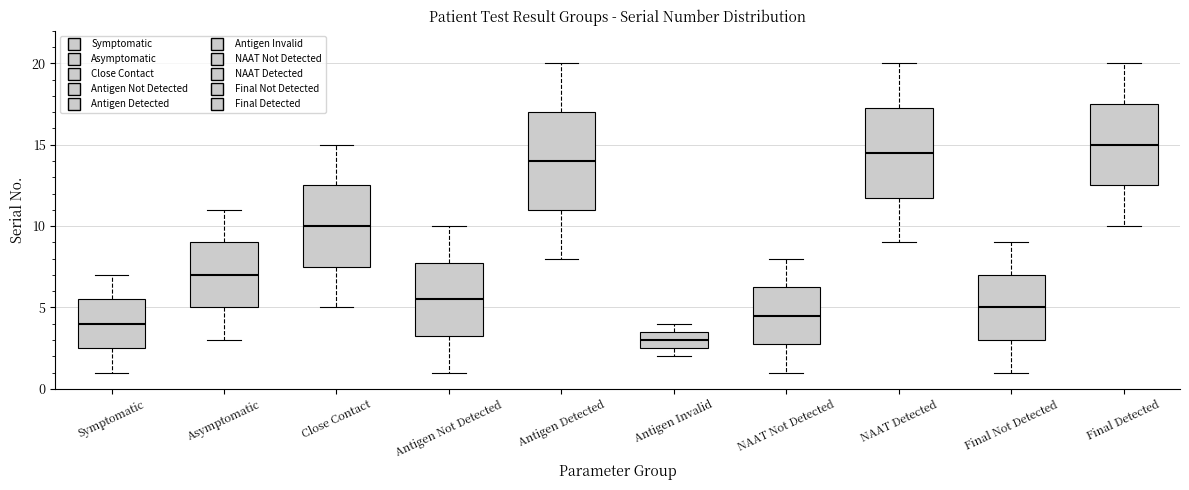

Reading left to right, transcribe this box plot: for each box, give where its median line is, the range the box spans, and where its two whiskers end, as read against the y-axis. The values are not printed on the chart, so give them approximately, as read against the axis.

Symptomatic: median 4.0, box 2.5 to 5.5, whiskers 1.0 to 7.0
Asymptomatic: median 7.0, box 5.0 to 9.0, whiskers 3.0 to 11.0
Close Contact: median 10.0, box 7.5 to 12.5, whiskers 5.0 to 15.0
Antigen Not Detected: median 5.5, box 3.5 to 8.0, whiskers 1.0 to 10.0
Antigen Detected: median 14.0, box 11.0 to 17.0, whiskers 8.0 to 20.0
Antigen Invalid: median 3.0, box 2.5 to 3.5, whiskers 2.0 to 4.0
NAAT Not Detected: median 4.5, box 3.0 to 6.5, whiskers 1.0 to 8.0
NAAT Detected: median 14.5, box 12.0 to 17.5, whiskers 9.0 to 20.0
Final Not Detected: median 5.0, box 3.0 to 7.0, whiskers 1.0 to 9.0
Final Detected: median 15.0, box 12.5 to 17.5, whiskers 10.0 to 20.0